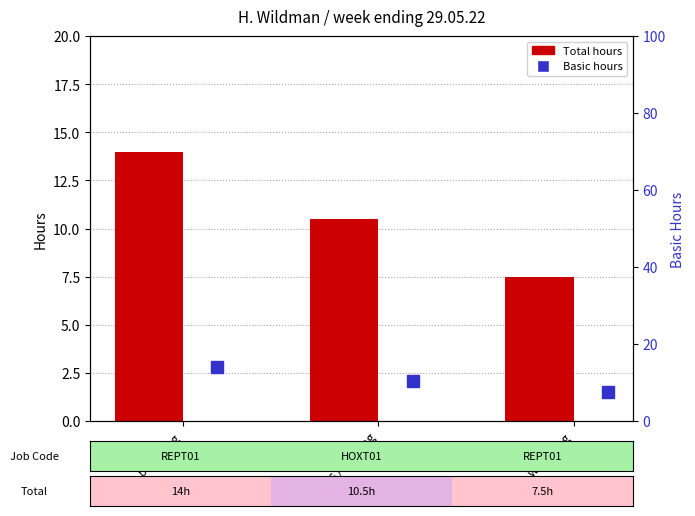

What is the value of the Total Hours bar at the 3rd from the left?

7.5